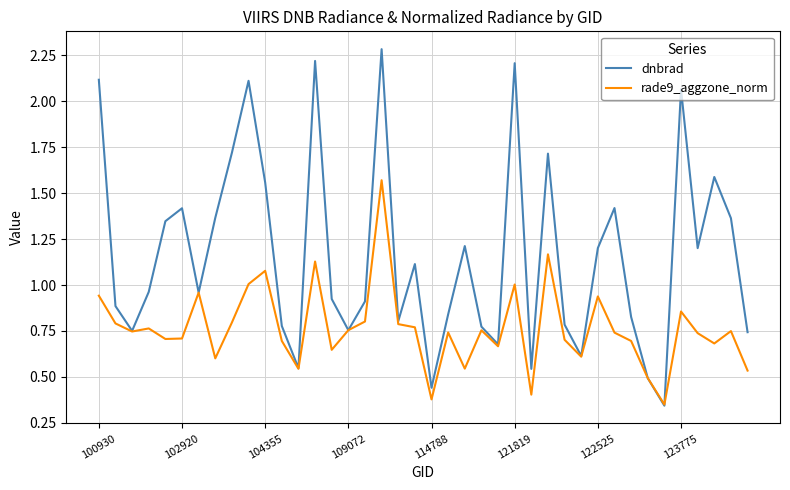

How many categories are shown in the chart?

40